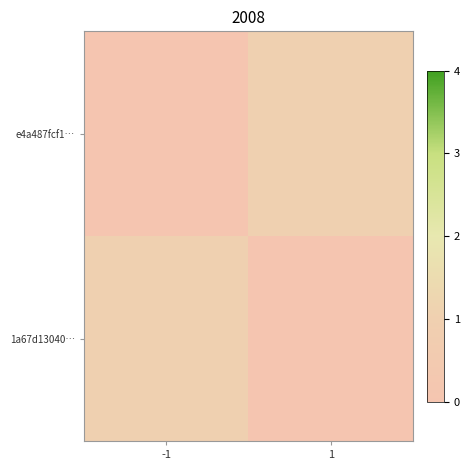

Which series has the widest spread of values?

e4a487fcf1…